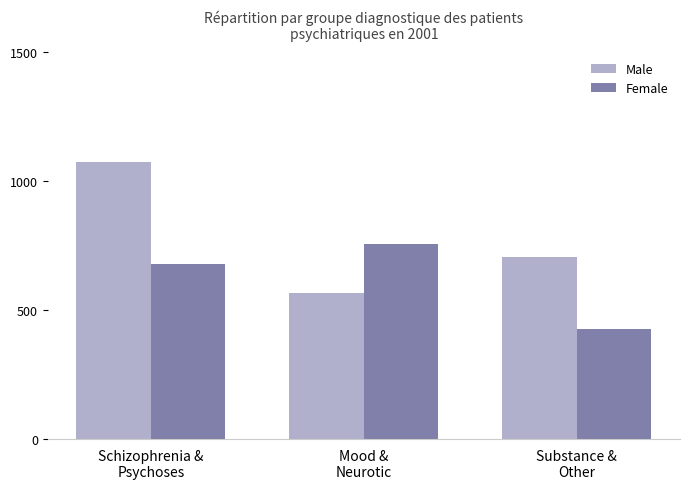

What is the difference between the maximum and minimum values in the Female series?

329